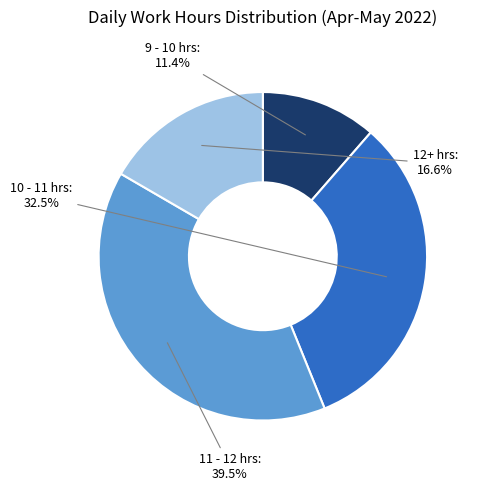

How many segments does this pie chart have?

4